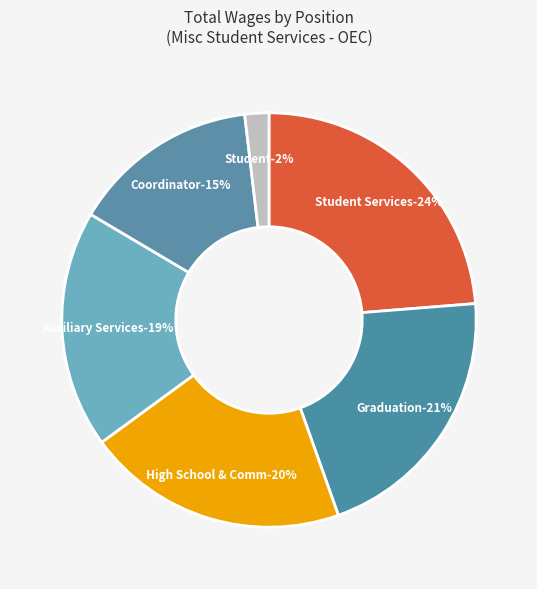

The Student Services Coordinator slice represents 39% of the pie. True or false?

False